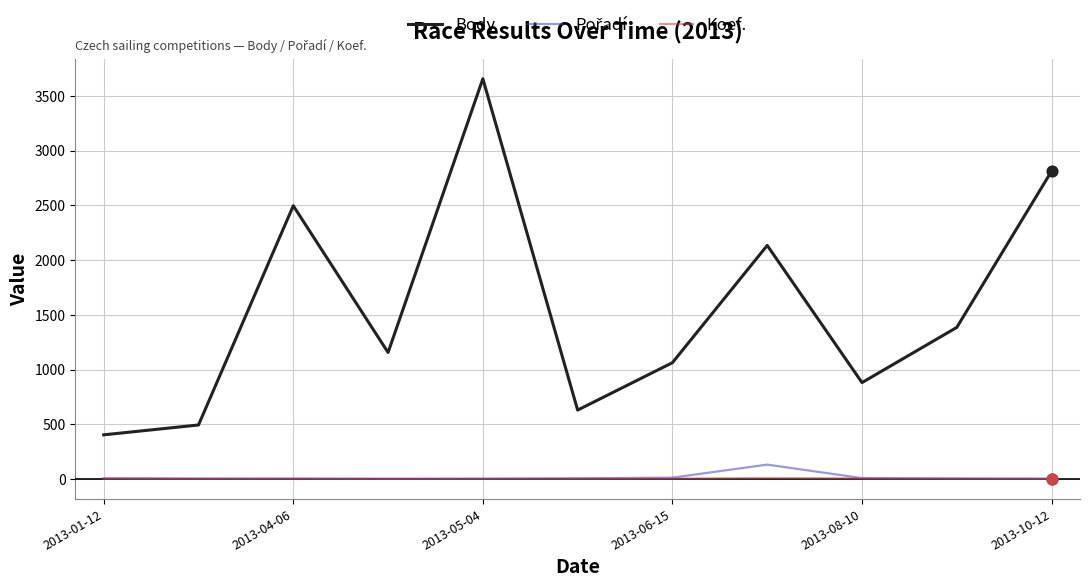

Which series has the widest spread of values?

Body